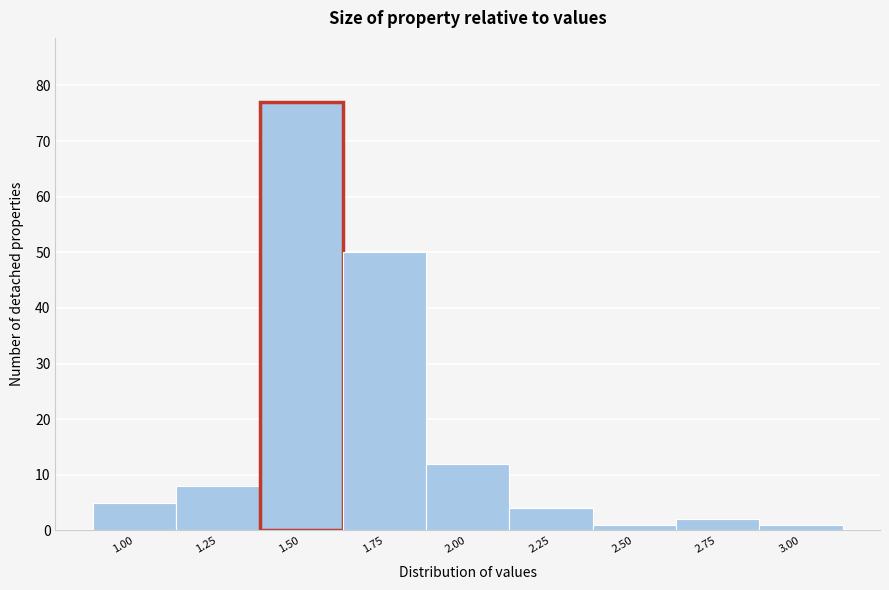

Reading right to left, transcribe all the data shown in this chart.

3.00=1	2.75=2	2.50=1	2.25=4	2.00=12	1.75=50	1.50=77	1.25=8	1.00=5